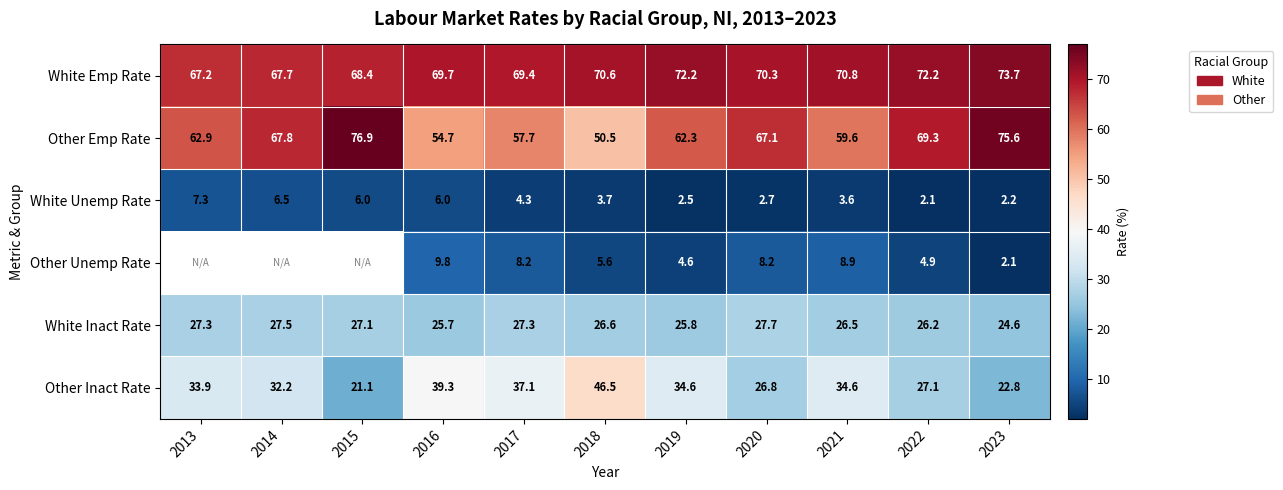

Between 2015 and 2013, which is larger?

2015